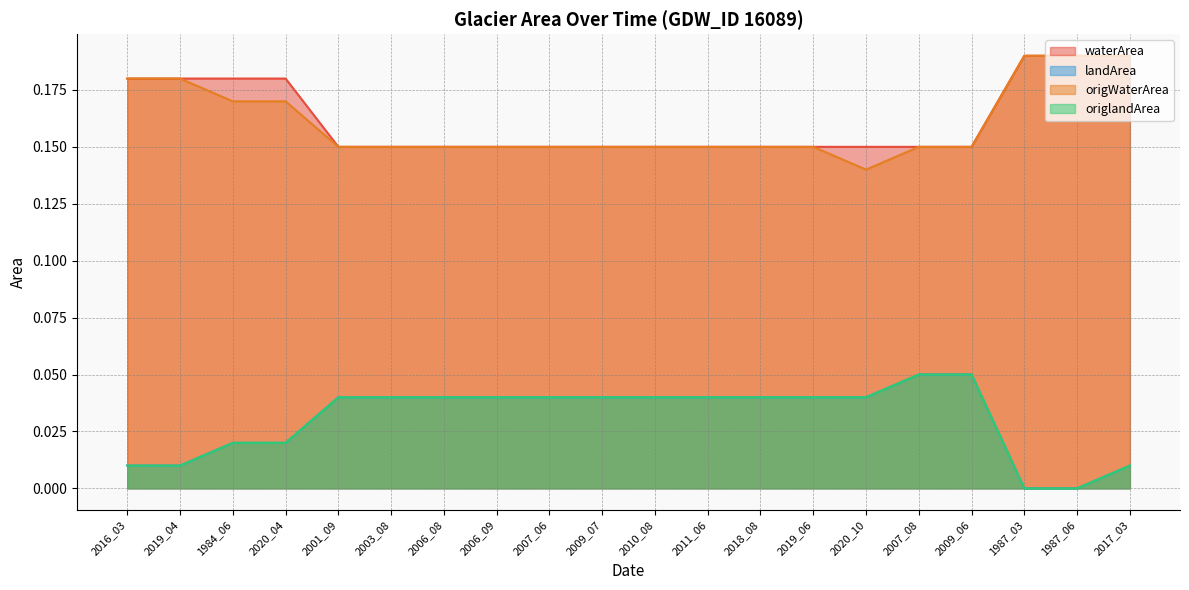

What is the sum of all origWaterArea values?

3.2